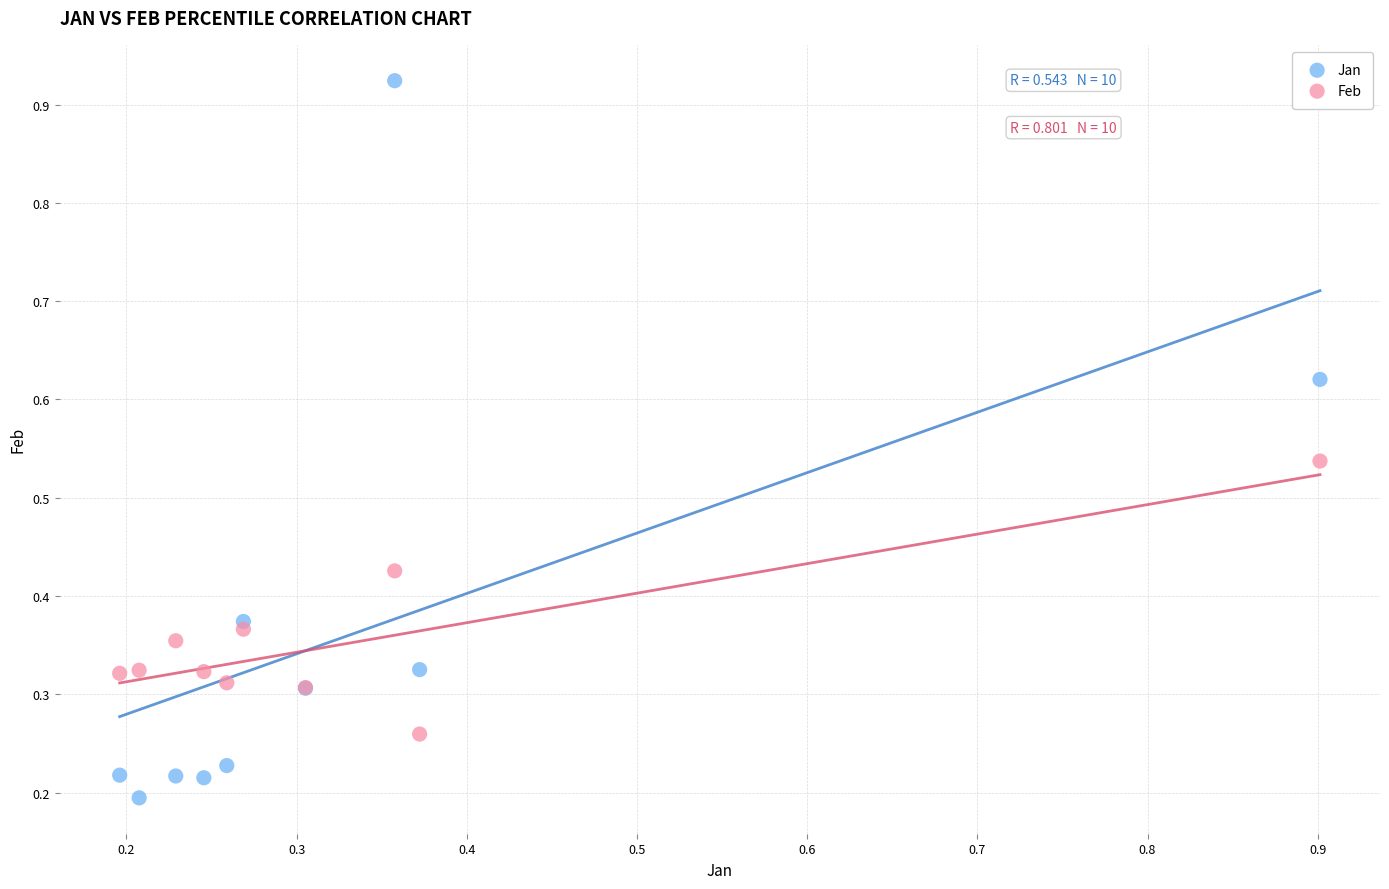

What is the X range (max minus min) for the scatter plot?

0.7